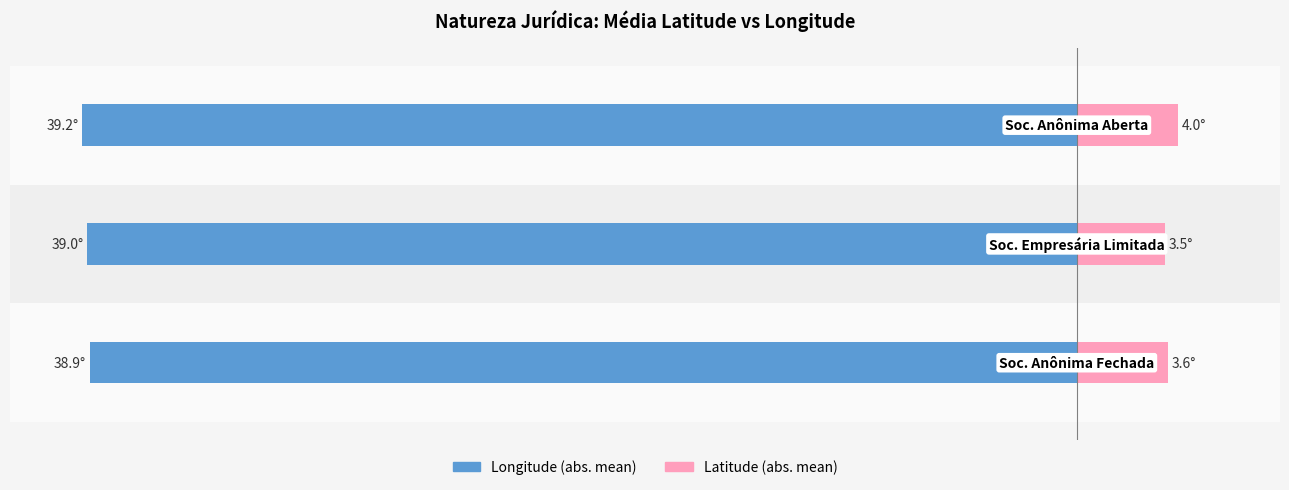

How many Latitude (abs. mean) values are between 3 and 4?

3